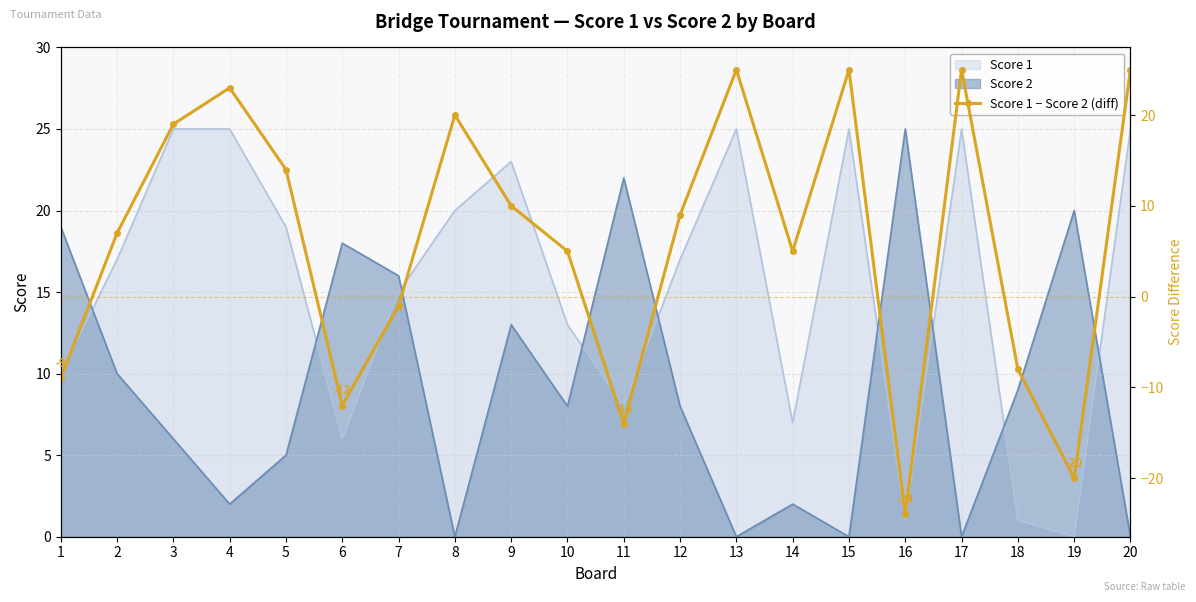

Which has a higher value, 18 or 10?

10